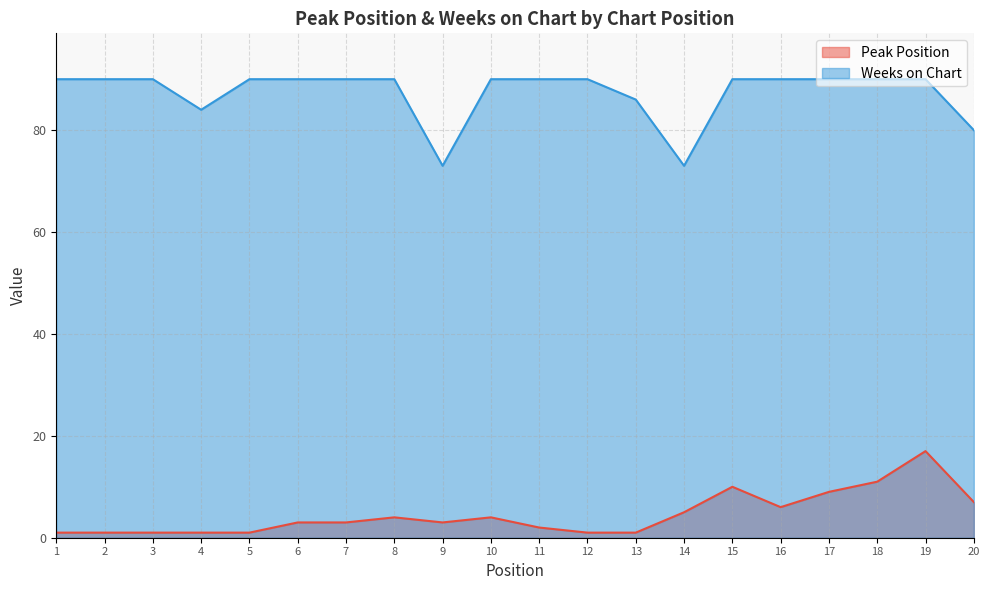

Read the Peak Position value at 16.

6